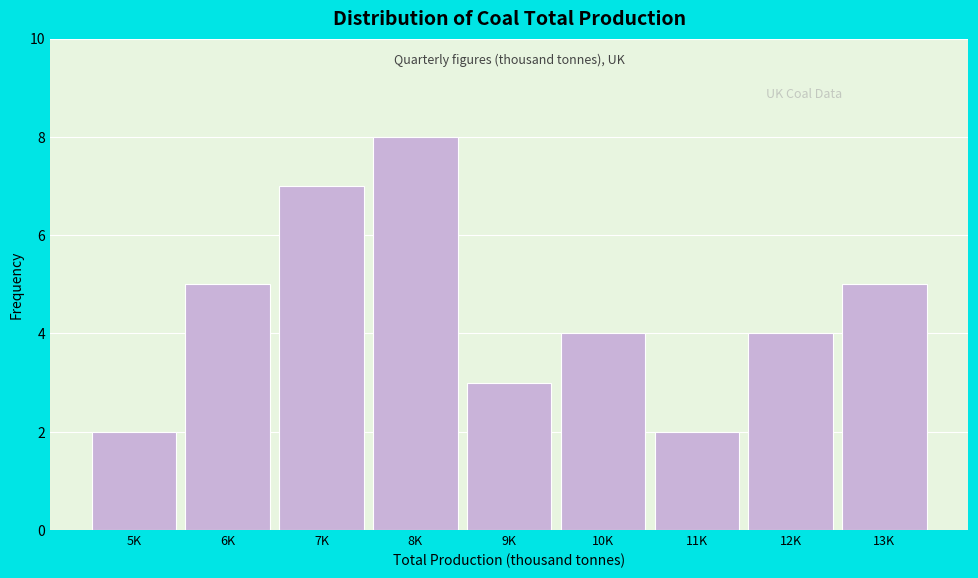

Reading left to right, transcribe all the data shown in this chart.

2	5	7	8	3	4	2	4	5